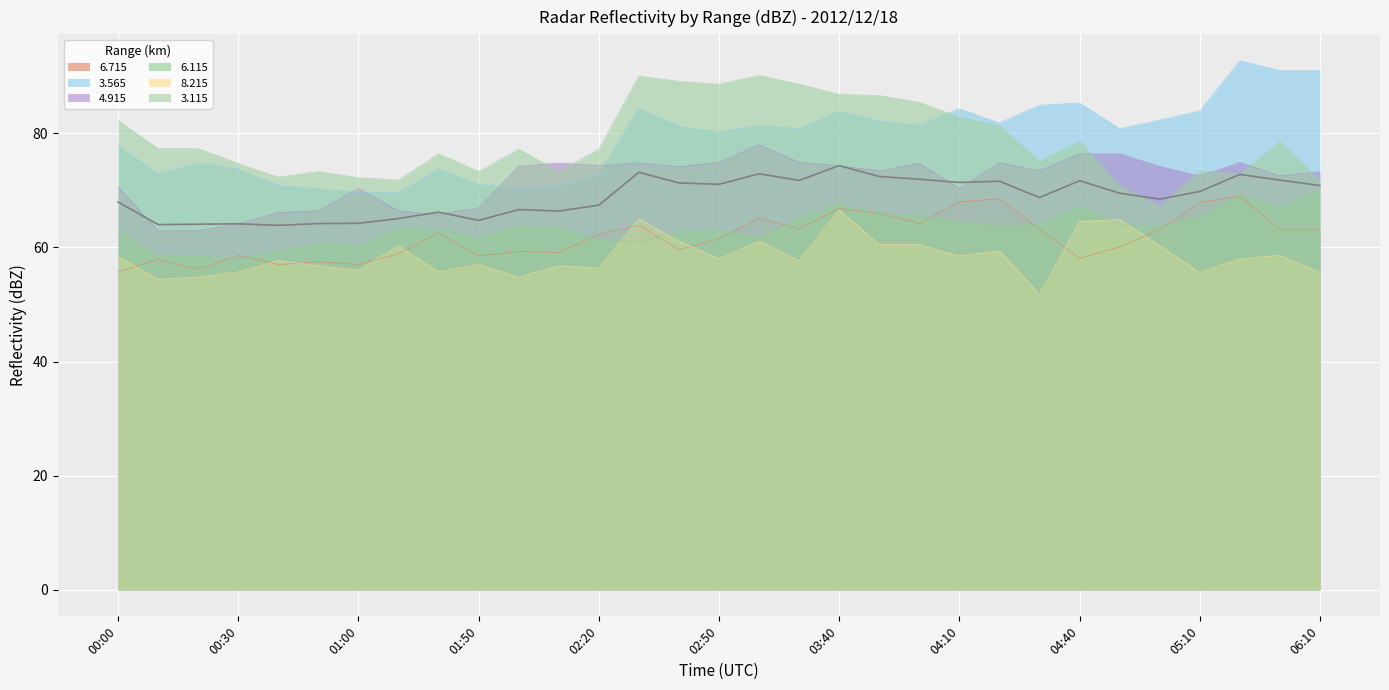

Reading right to left, extract all data points from this chart.

  6.715: 63.2	63.2	69.0	67.9	63.1	60.1	58.1	63.2	68.5	68.0	64.2	66.0	66.8	63.3	65.1	61.5	59.6	63.9	62.3	59.1	59.3	58.5	62.5	58.9	57.0	57.5	57.0	58.6	56.2	57.9	55.7
  3.565: 91.0	91.0	92.7	83.9	82.3	80.8	85.3	84.9	81.8	84.3	81.4	82.1	83.9	80.8	81.4	80.2	81.2	84.3	72.9	70.7	70.5	71.0	73.7	69.6	69.6	70.3	70.8	73.7	74.8	72.9	77.8
  4.915: 73.3	72.5	74.9	72.5	74.2	76.4	76.4	73.4	74.8	70.3	74.7	73.4	74.3	74.9	78.0	74.9	74.1	74.8	74.3	74.8	74.2	66.9	65.8	66.4	70.3	66.4	66.1	64.1	62.9	62.9	70.6
  6.115: 70.2	67.0	69.2	65.5	63.7	64.0	67.2	64.0	63.8	64.4	65.5	66.0	67.6	65.2	61.7	63.1	62.7	61.0	61.3	63.5	63.8	61.7	63.0	63.4	60.2	60.8	59.3	58.0	58.4	58.6	63.0
  8.215: 55.6	58.6	58.0	55.6	60.3	64.9	64.5	51.8	59.4	58.5	60.5	60.5	66.6	57.7	61.1	58.0	61.1	65.0	56.4	56.8	54.8	57.0	55.7	60.3	56.0	56.8	57.7	55.7	54.8	54.4	58.4
  3.115: 71.7	78.5	72.9	73.4	67.2	70.8	78.6	75.1	81.3	82.8	85.4	86.6	86.8	88.6	90.1	88.6	89.1	90.0	77.2	73.3	77.2	73.3	76.4	71.8	72.2	73.3	72.3	74.7	77.3	77.3	82.2